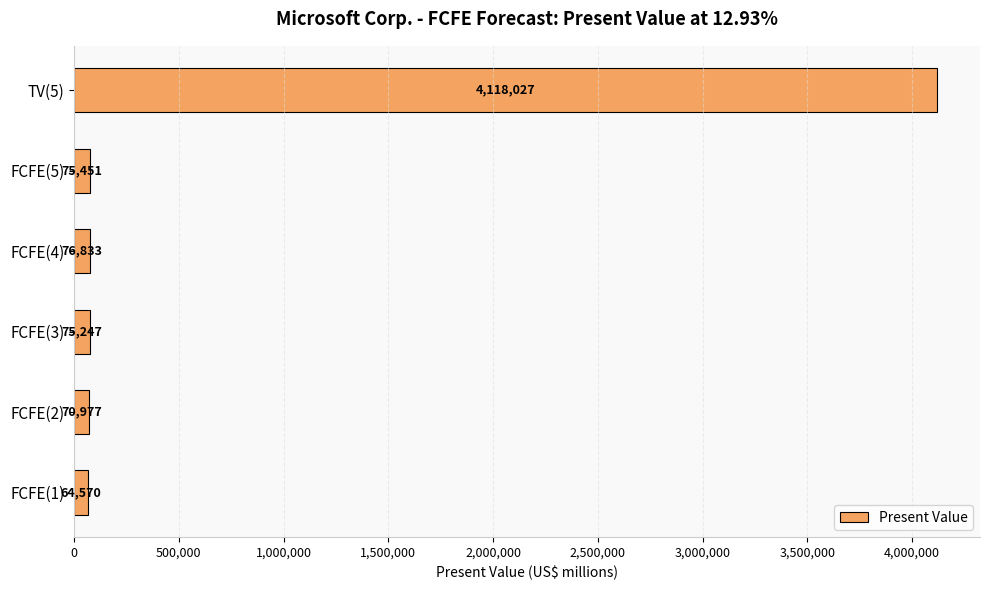

What is the smallest value displayed?

64570